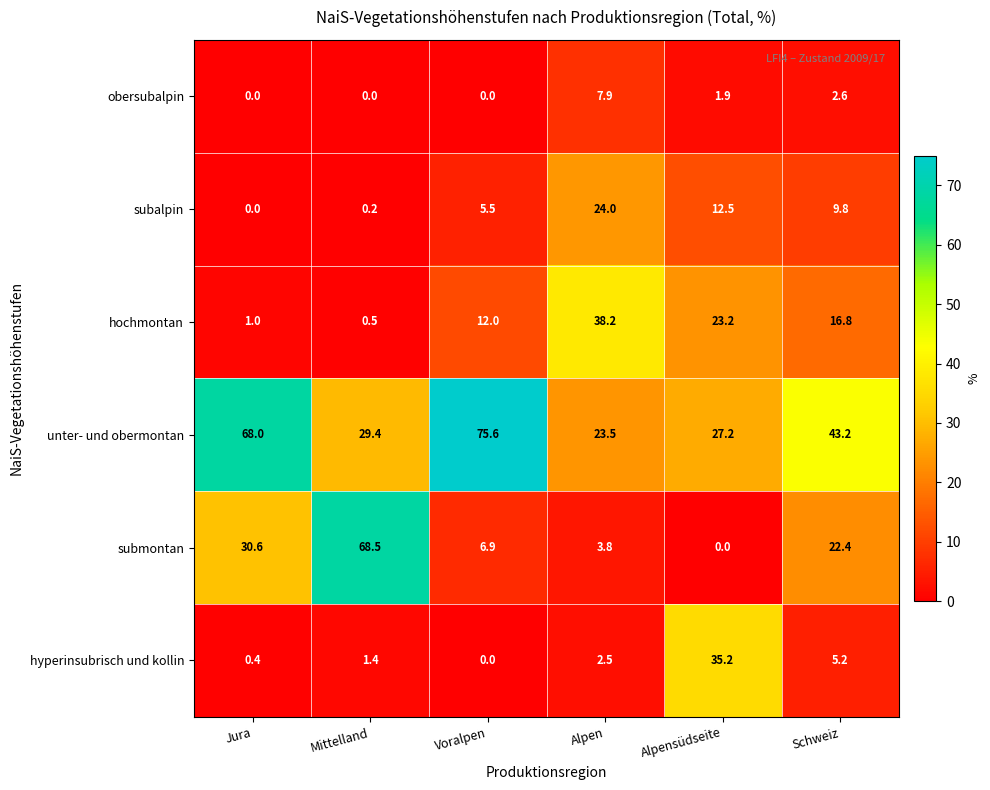

At which label is unter- und obermontan closest to 49?

Schweiz